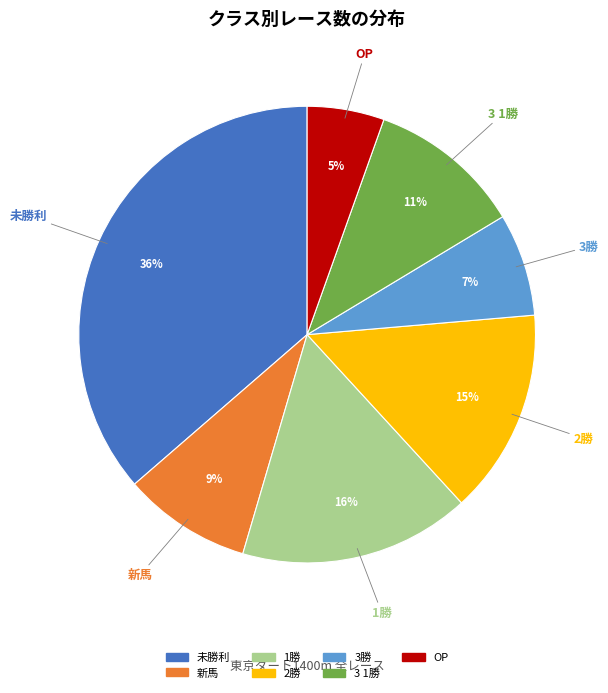

Combined, do 未勝利 and 1勝 account for over 50%?

Yes